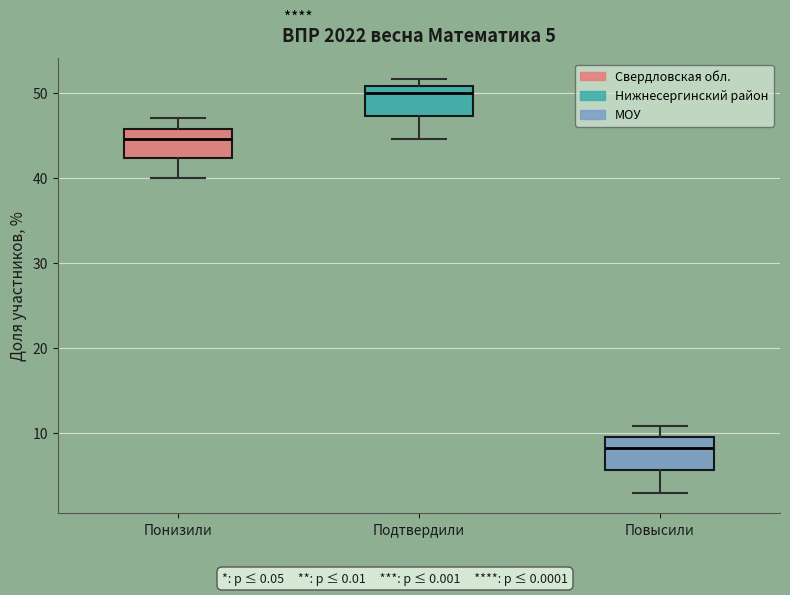

Which box has the lowest median line?

Повысили